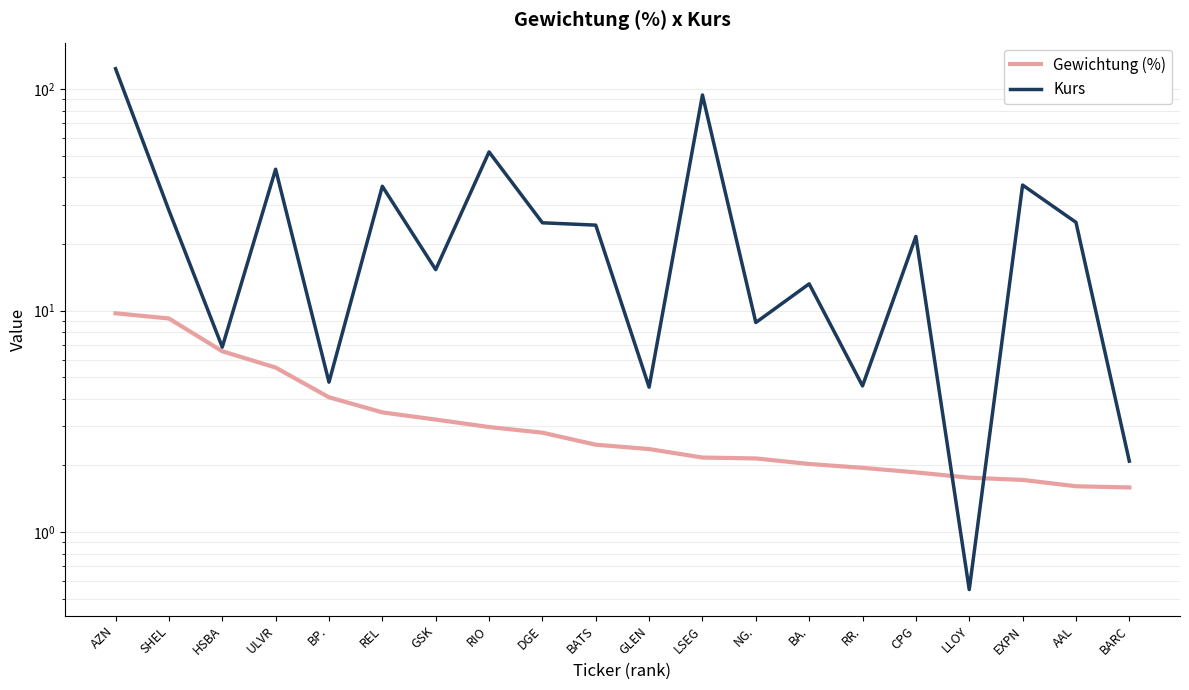

How many values in the Gewichtung (%) series exceed 2?

14